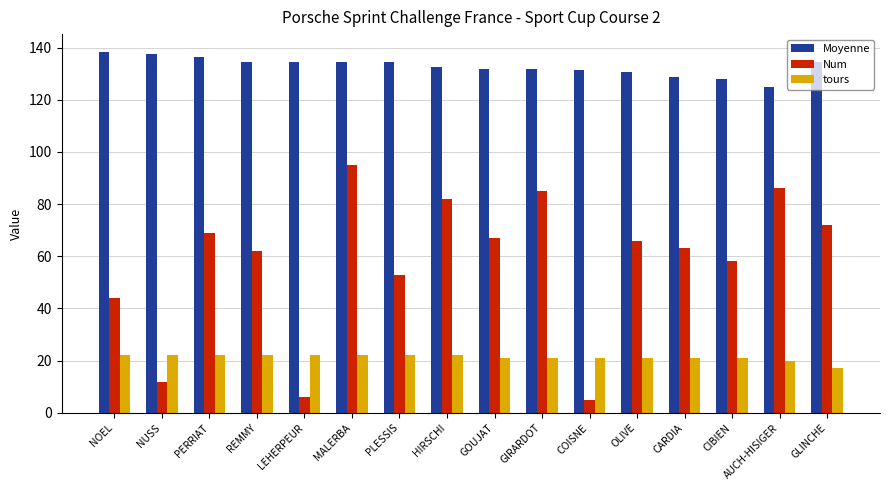

How many series are shown in this chart?

3